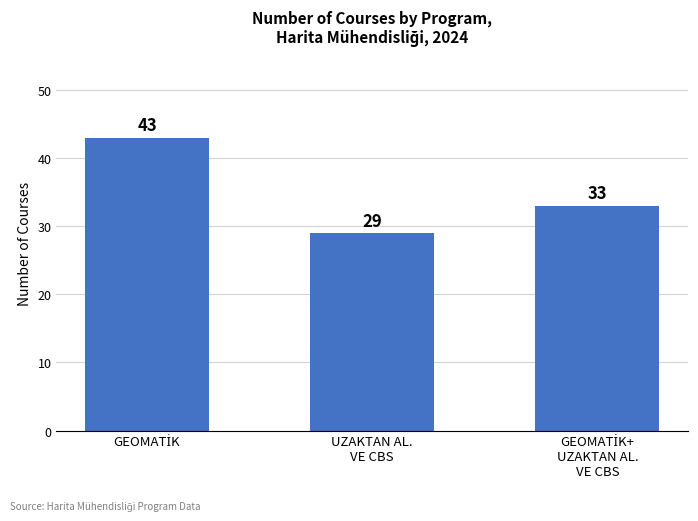

Does the chart contain stacked bars?

No